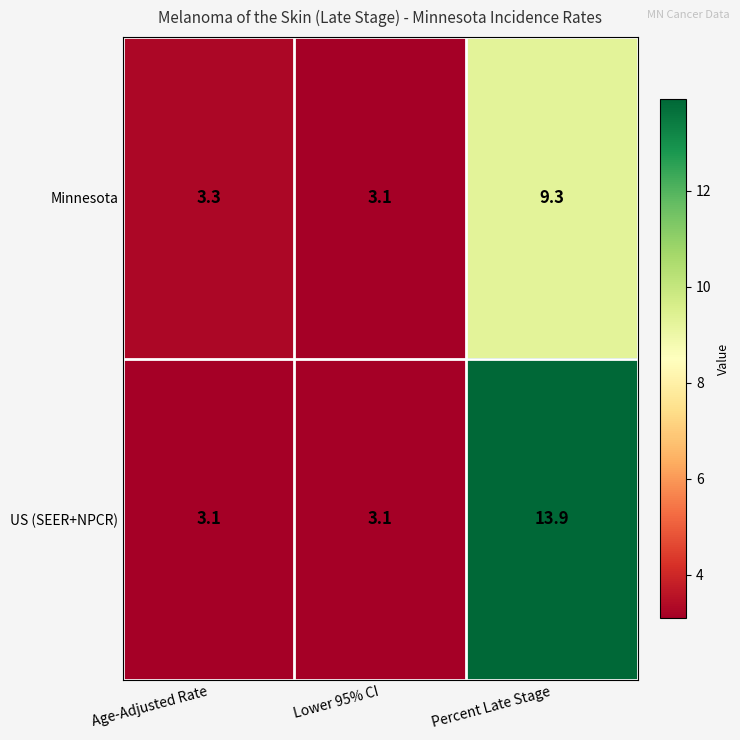

Is it true that US (SEER+NPCR) equals 3.1 at Age-Adjusted Rate?

True